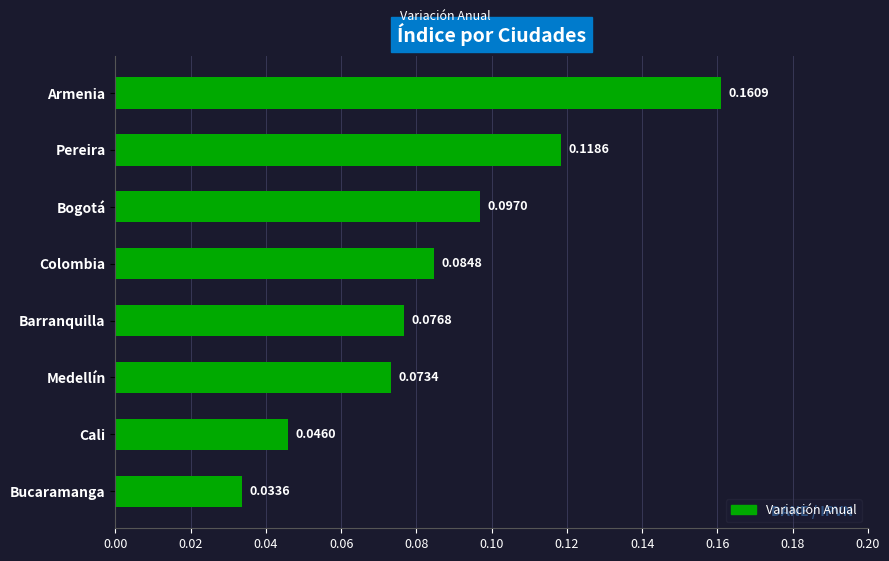

Rank the categories by value from lowest to highest.

Bucaramanga, Cali, Medellín, Barranquilla, Colombia, Bogotá, Pereira, Armenia